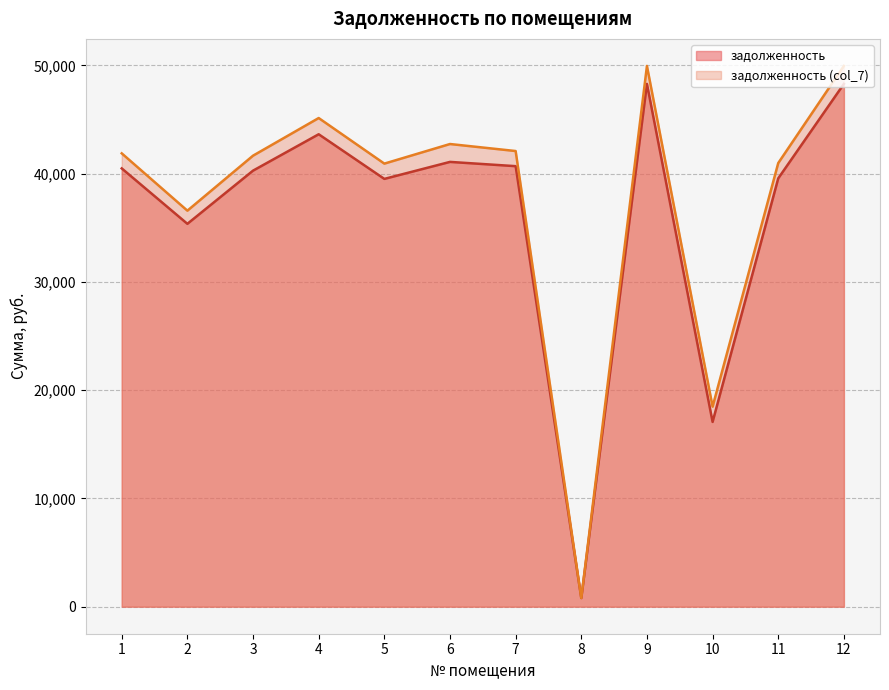

At which label is задолженность closest to 24548?

10